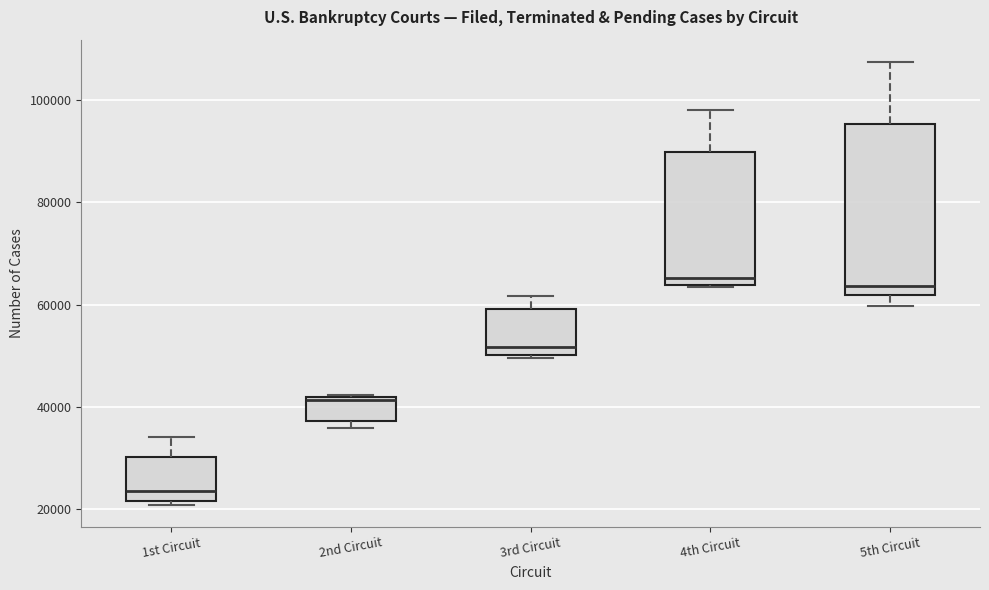

Which box is the tallest, from its lower edge to its upper edge?

5th Circuit